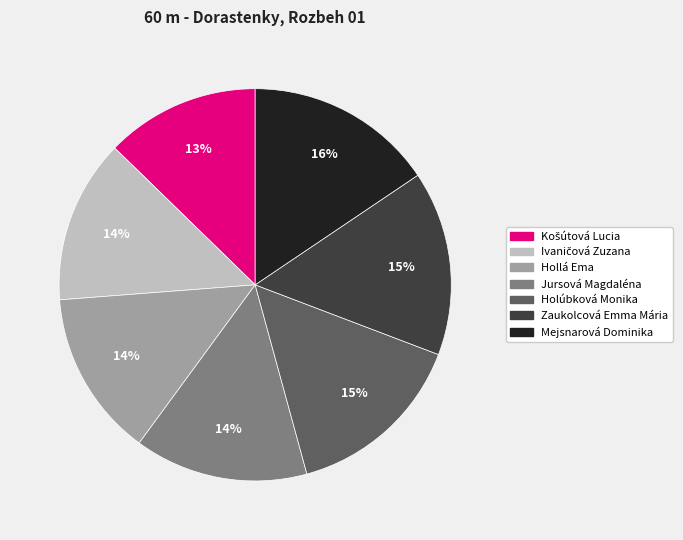

Does any single category account for the majority?

No